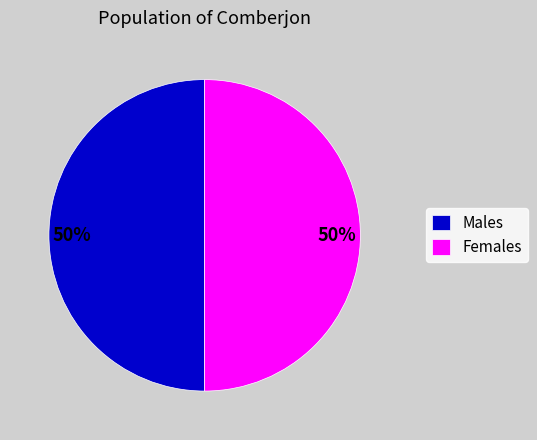

Is the sum of Females and Males greater than half?

Yes